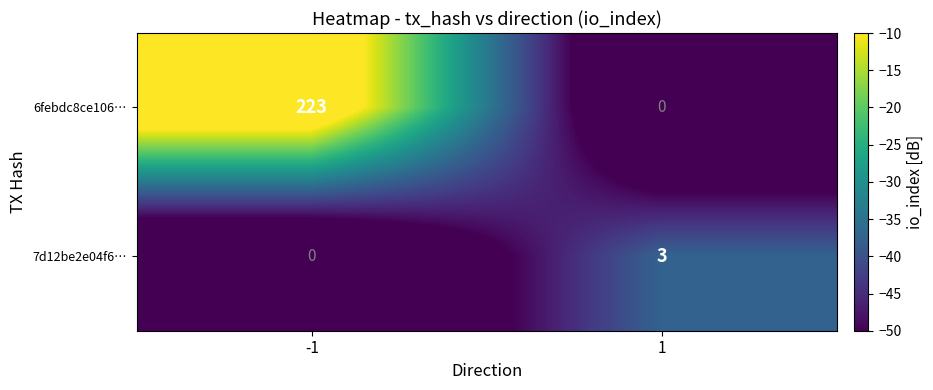

What is the sum of all 7d12be2e04f6… values?

3